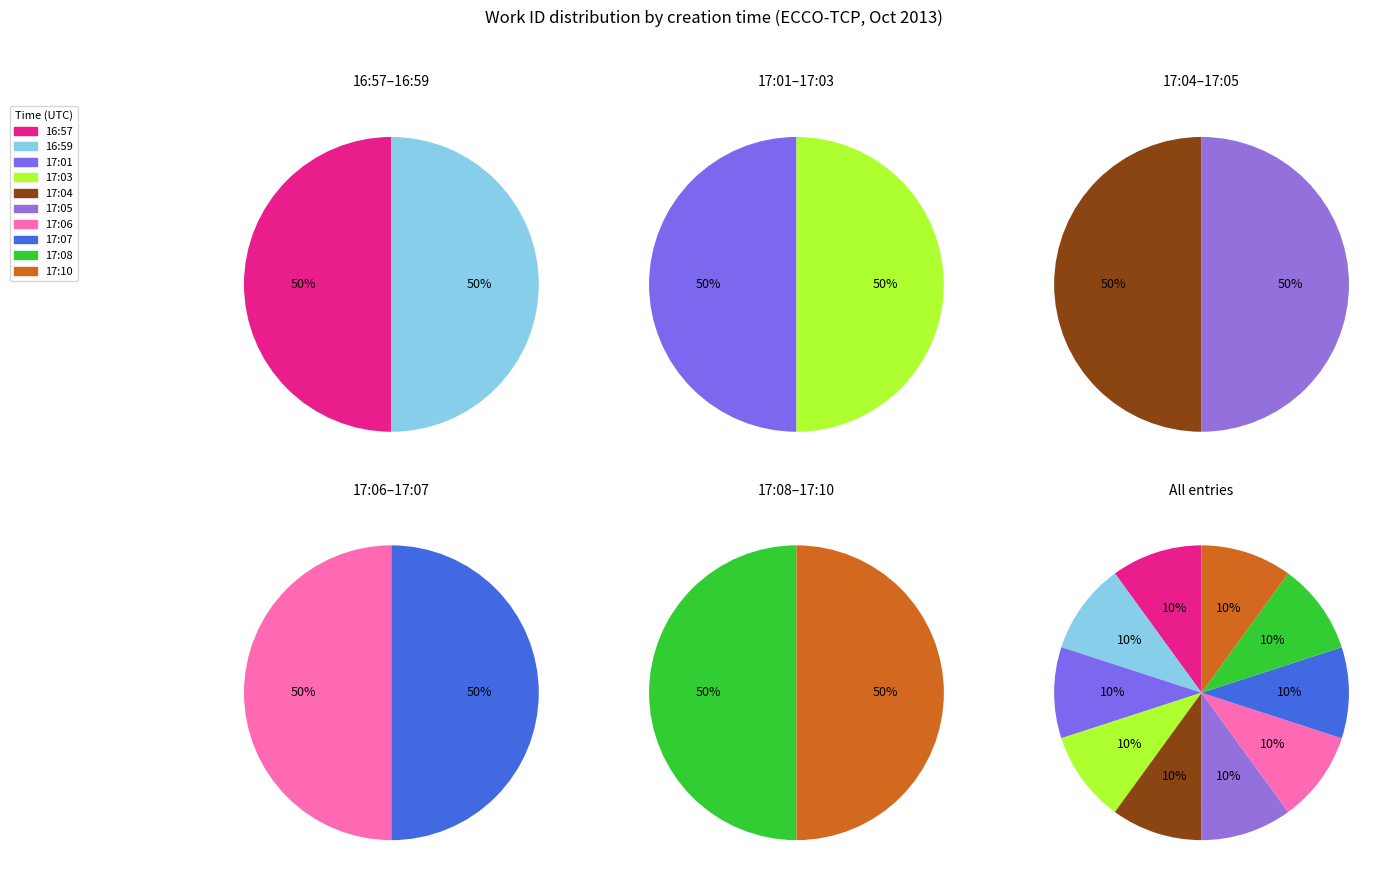

Count the number of slices in the pie.

10